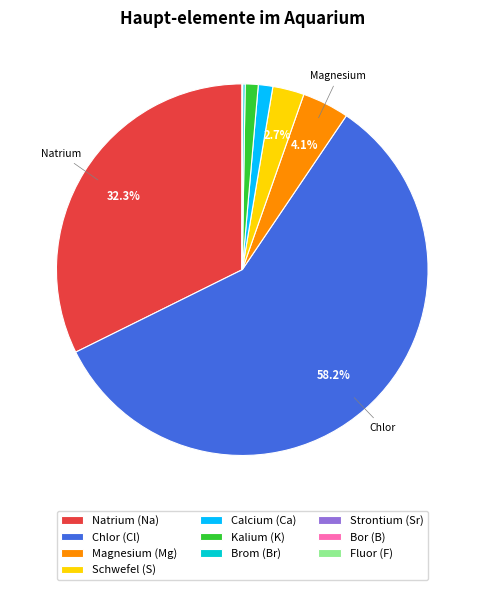

What percentage is NOT represented by Magnesium (Mg)?

95.9%